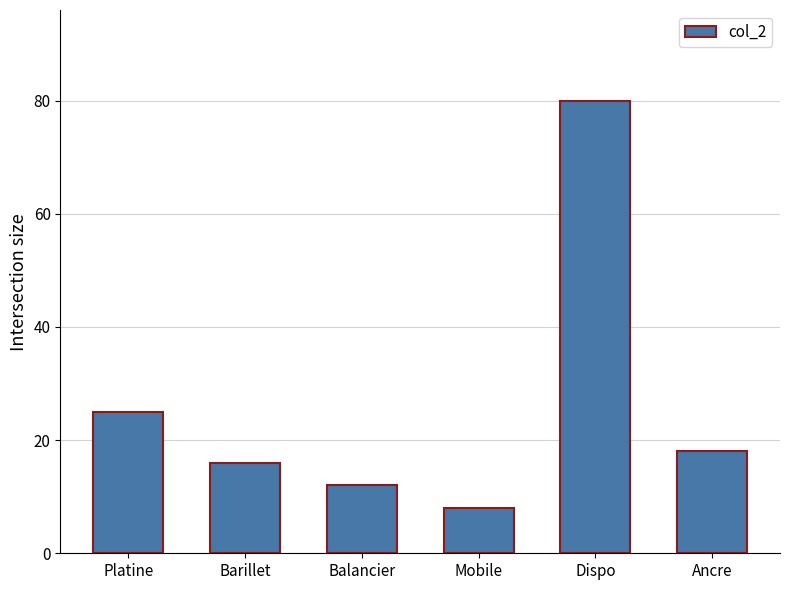

How many bars are there in total?

6